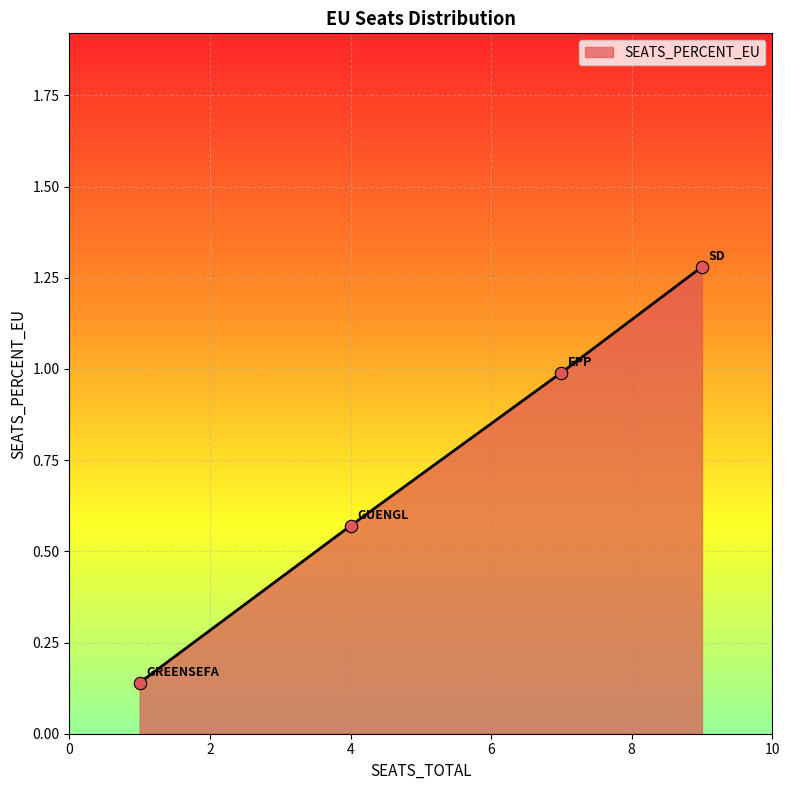

What is the difference between the maximum and minimum values?

1.1